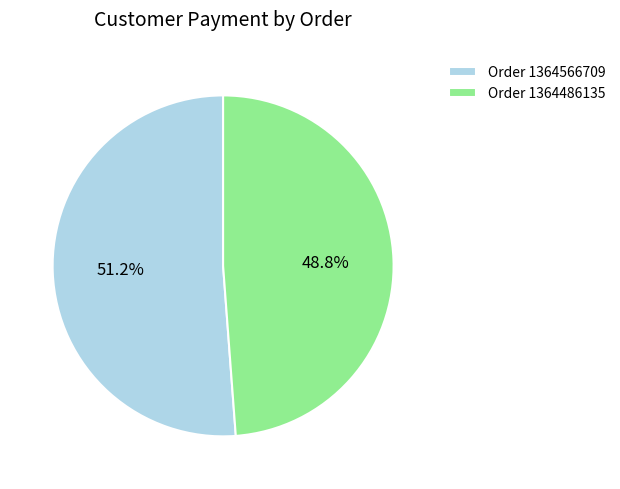

What is the largest slice in the pie chart?

Order 1364566709